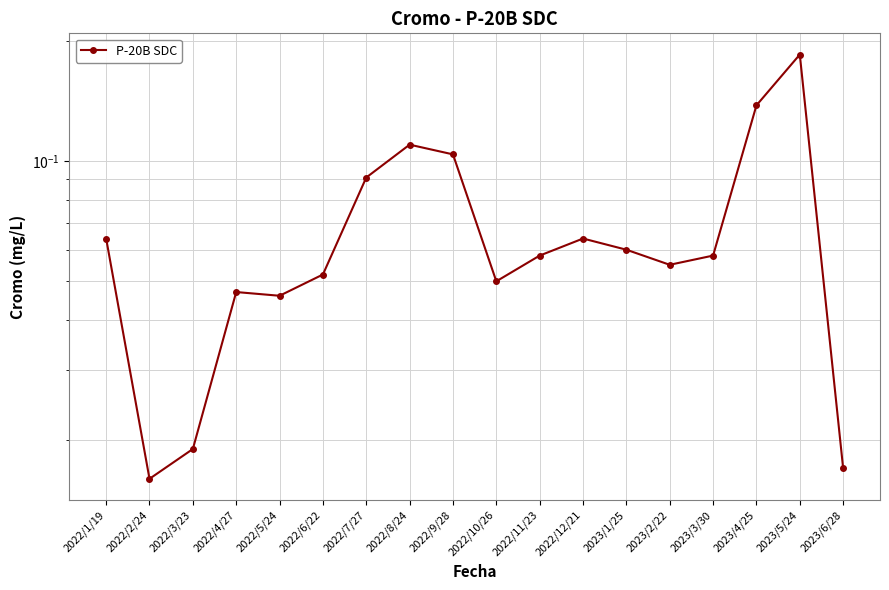

How many lines are shown in the chart?

1